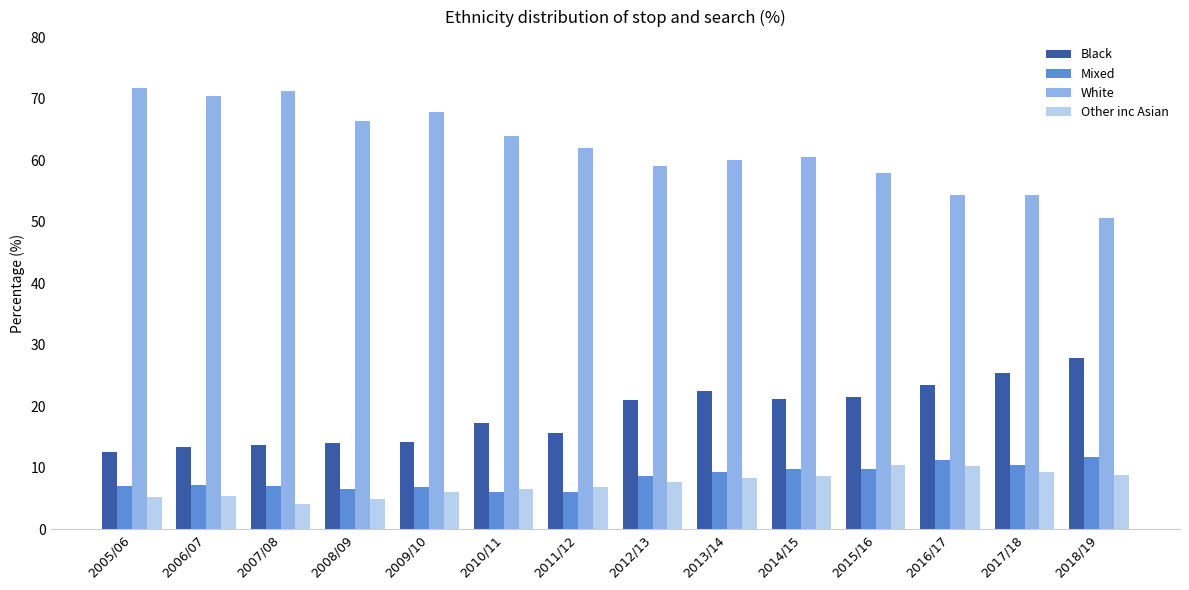

Count the number of data series in this chart.

4